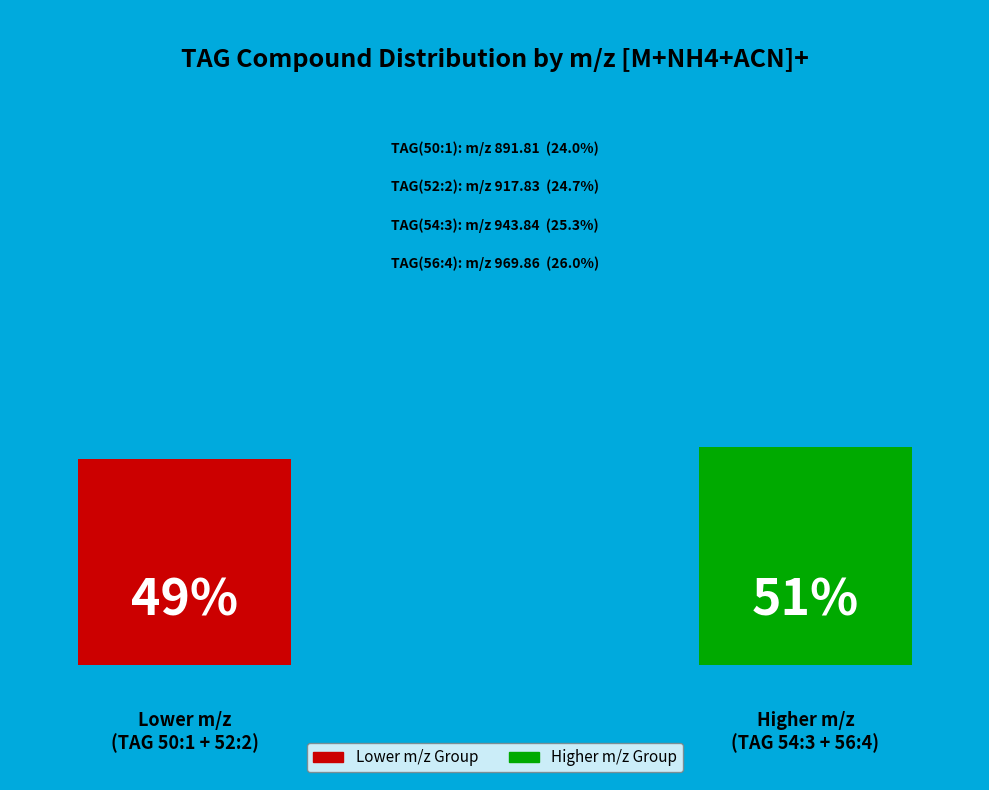

Rank the categories by value from highest to lowest.

TAG(56:4), TAG(54:3), TAG(52:2), TAG(50:1)